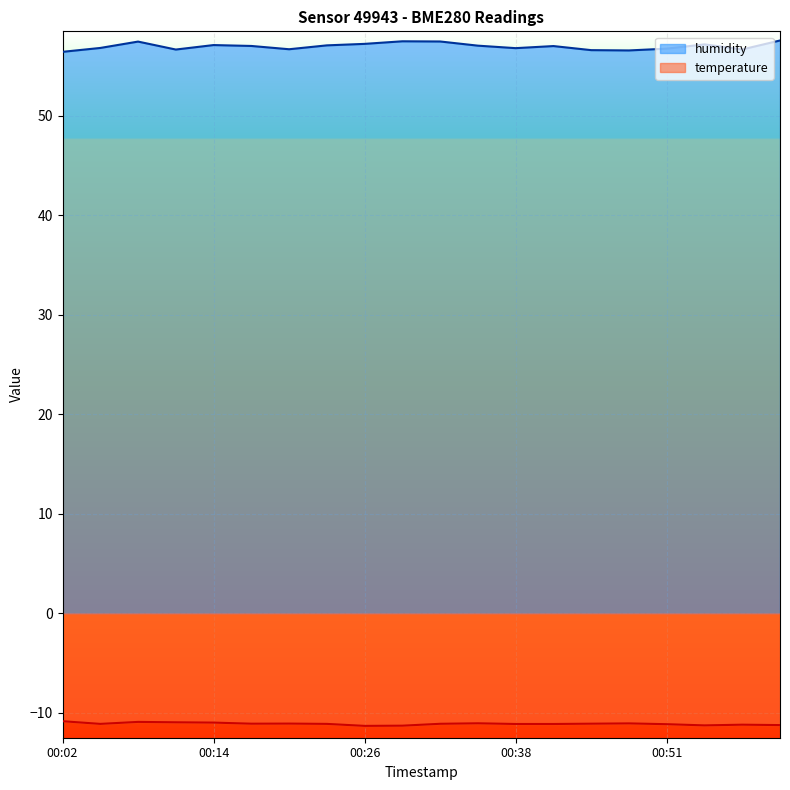

What position from the left is 00:51?

17